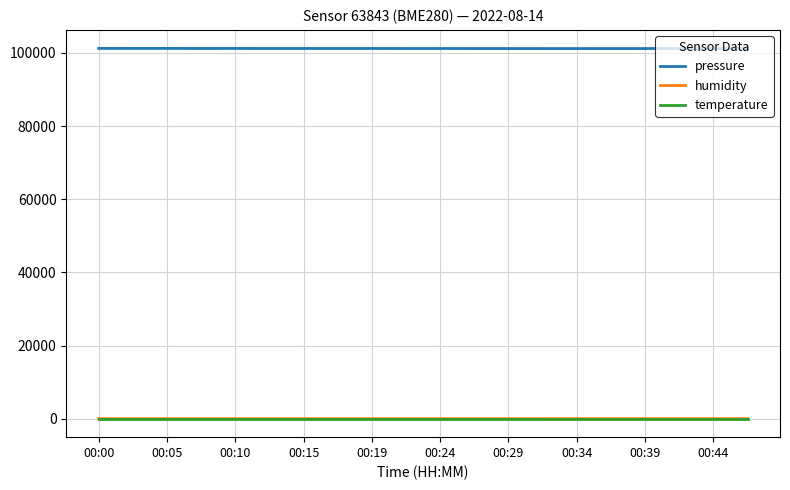

Which series has the largest total across all categories?

pressure